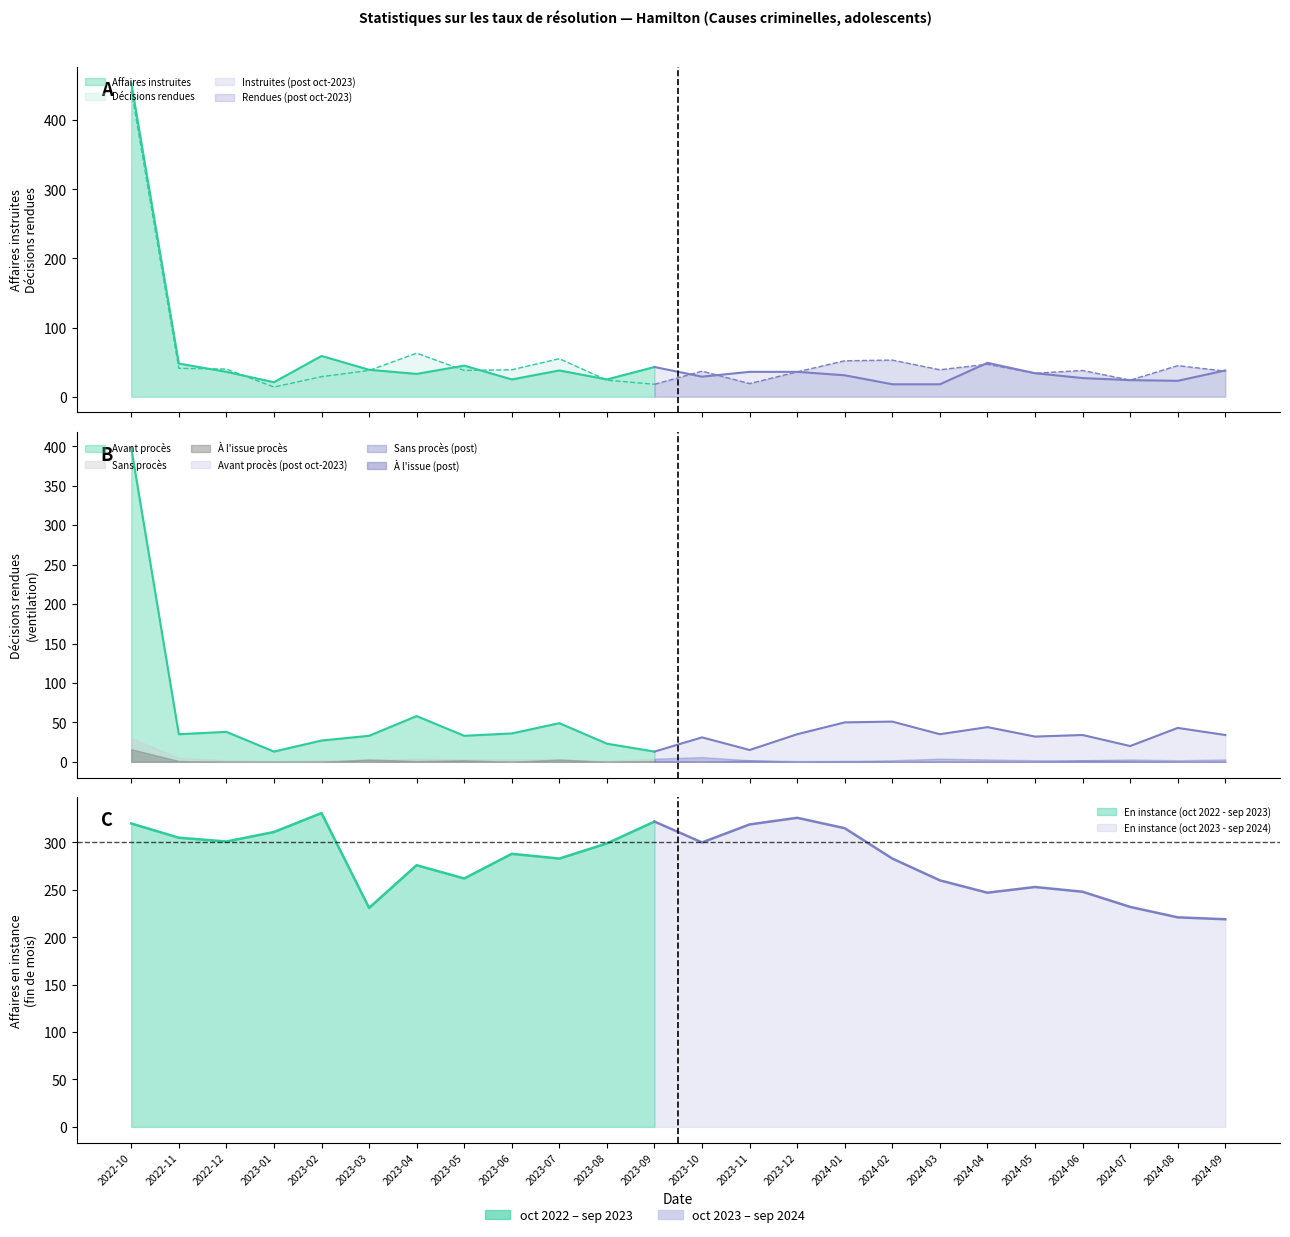

At which category does Rendues avant procès (nb) reach its first local peak?

2022-12